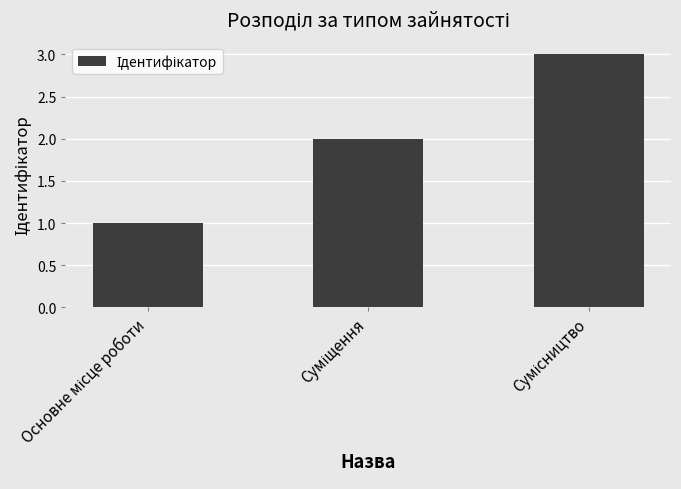

What is the sum of all values?

6